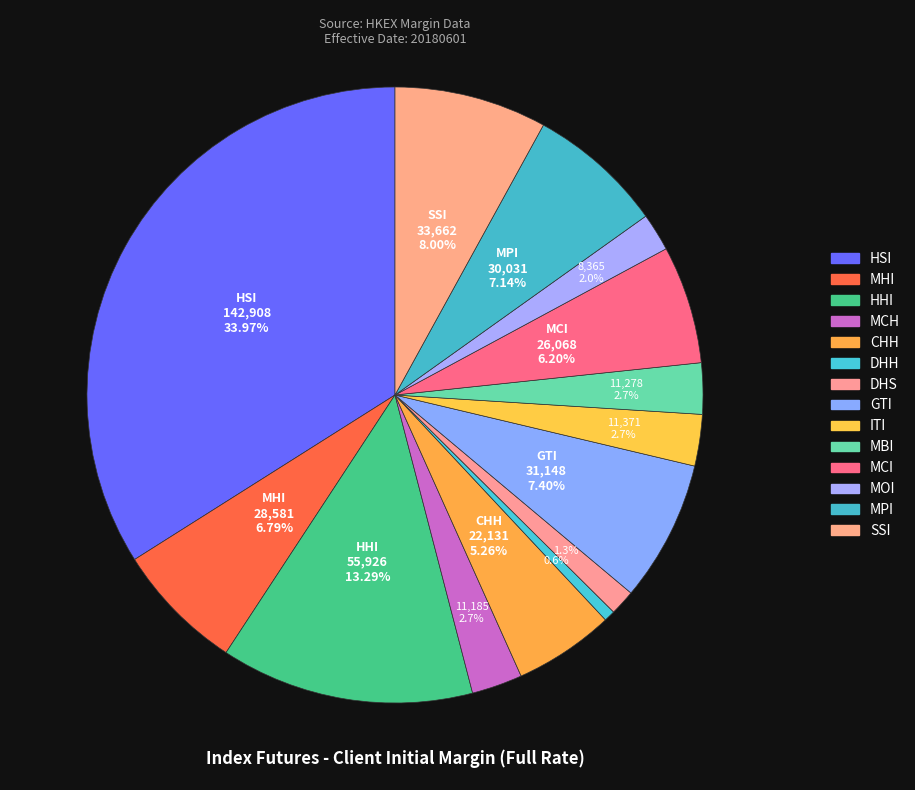

How many slices are in this pie chart?

14